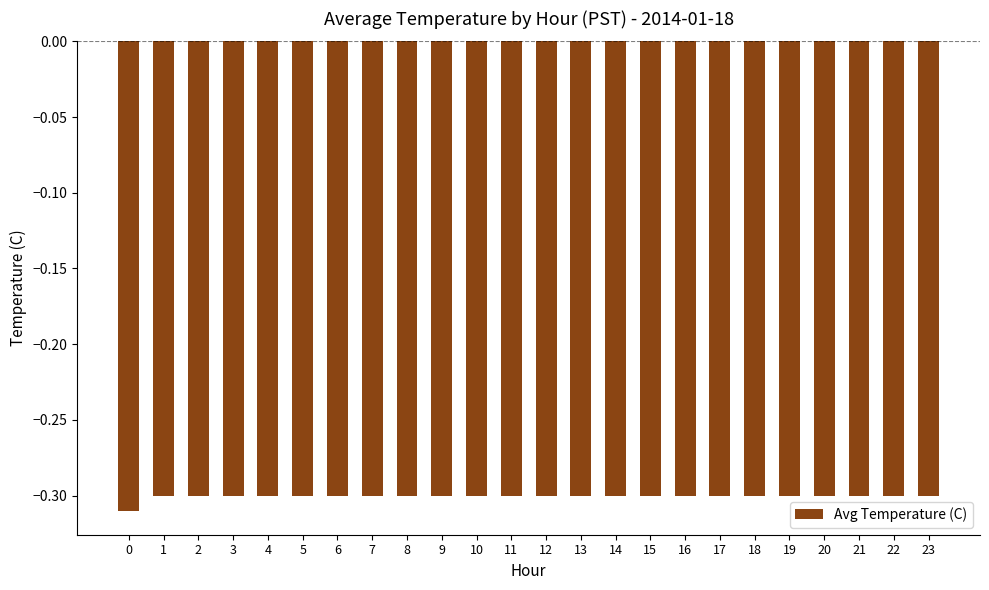

True or false: the data shows -0.5 at 8.

False